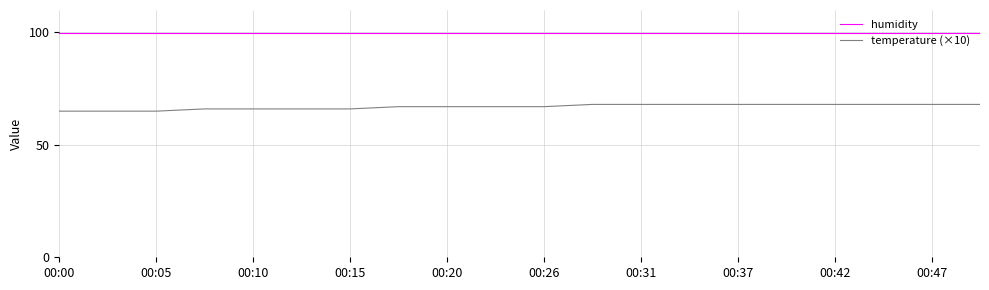

Count the number of data series in this chart.

2